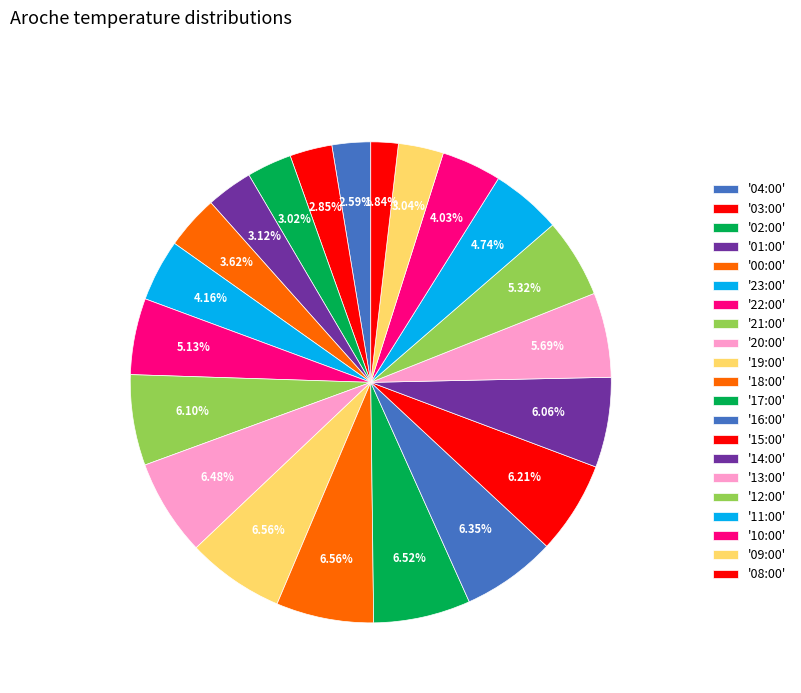

Which category has the smallest portion of the pie?

08:00